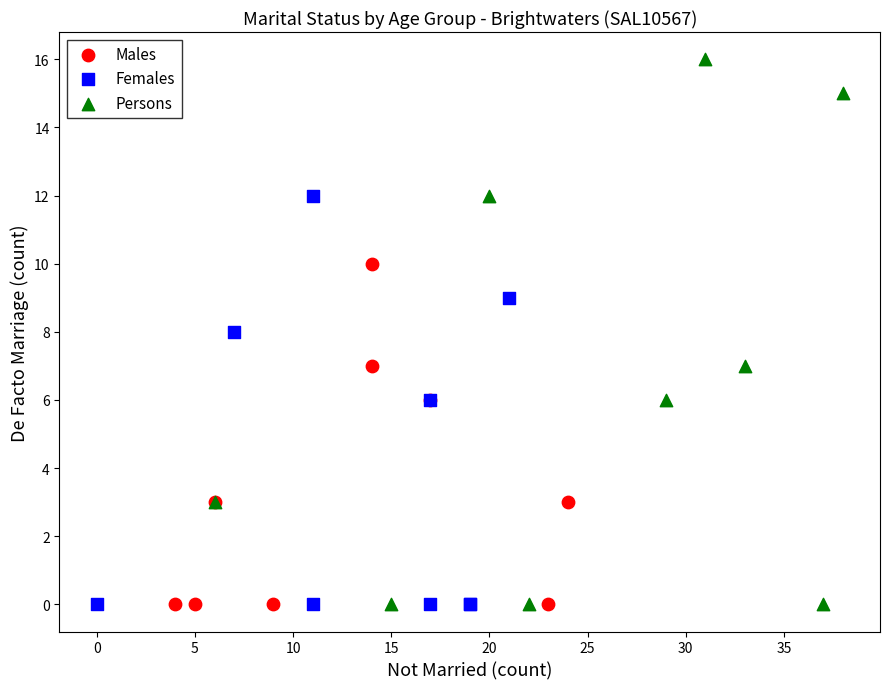

Which series has the widest spread of Y values?

Persons